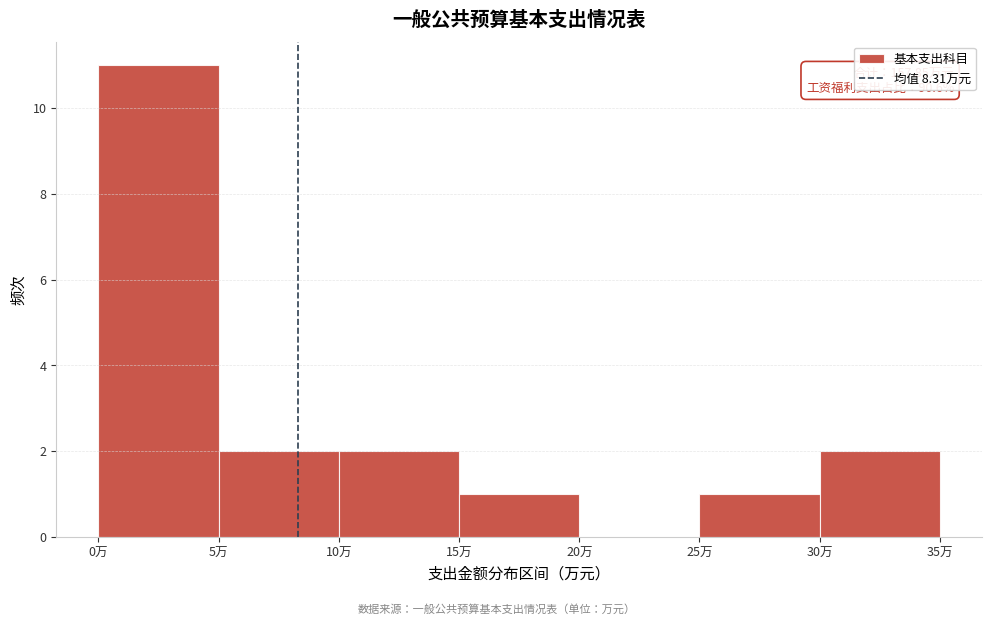

Which range on the x-axis has the tallest bar?

0 to 5